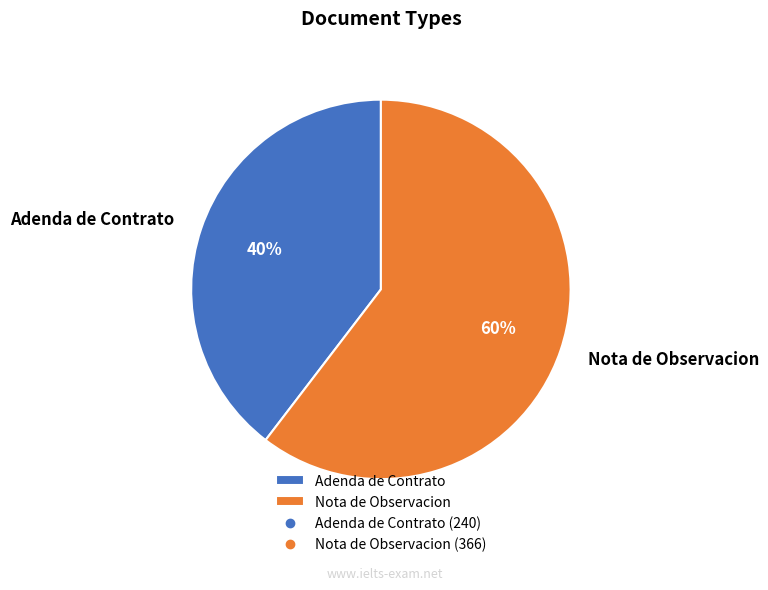

What is the smallest slice in the pie chart?

Adenda de Contrato